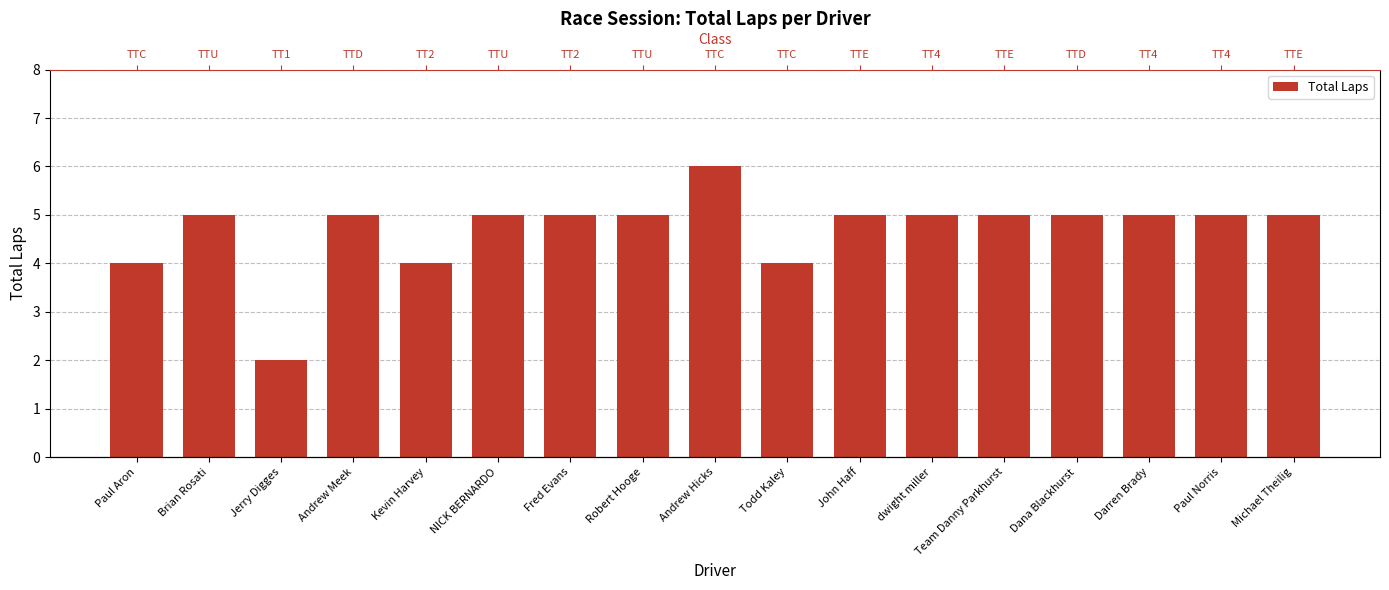

What position from the left is dwight miller?

12